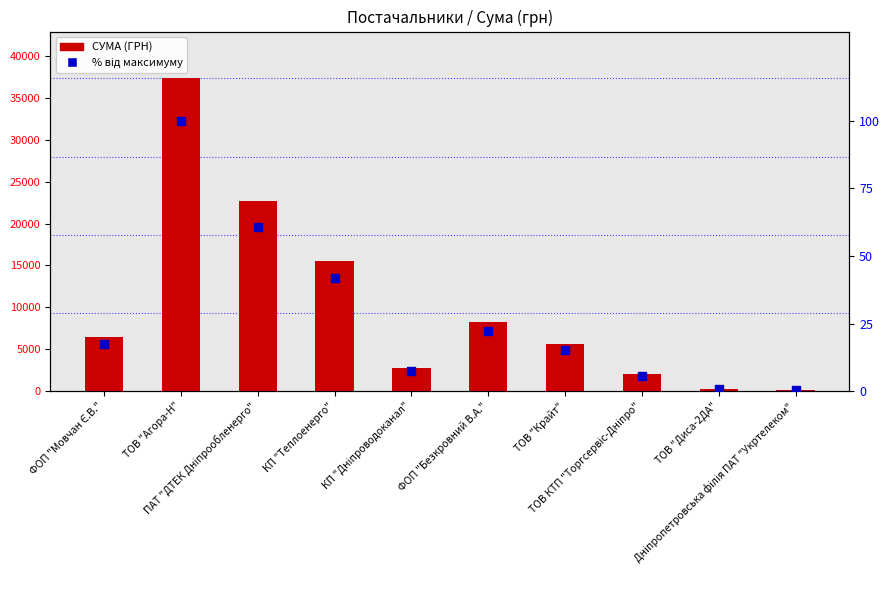

At how many categories does at least one series exceed 8388?

3